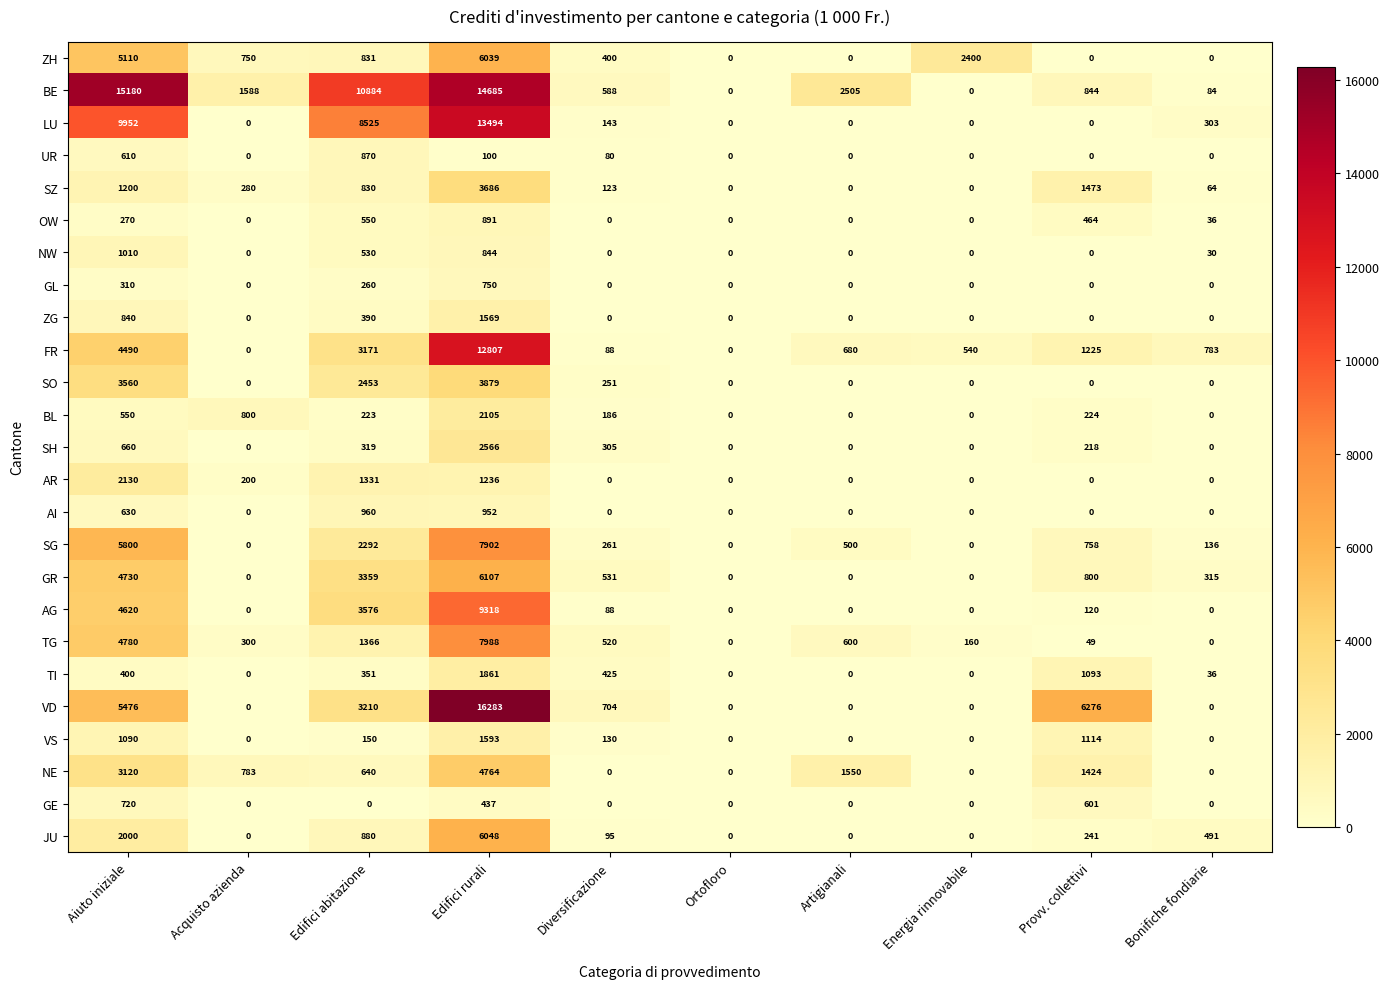

At which label does GL reach its peak?

Edifici rurali